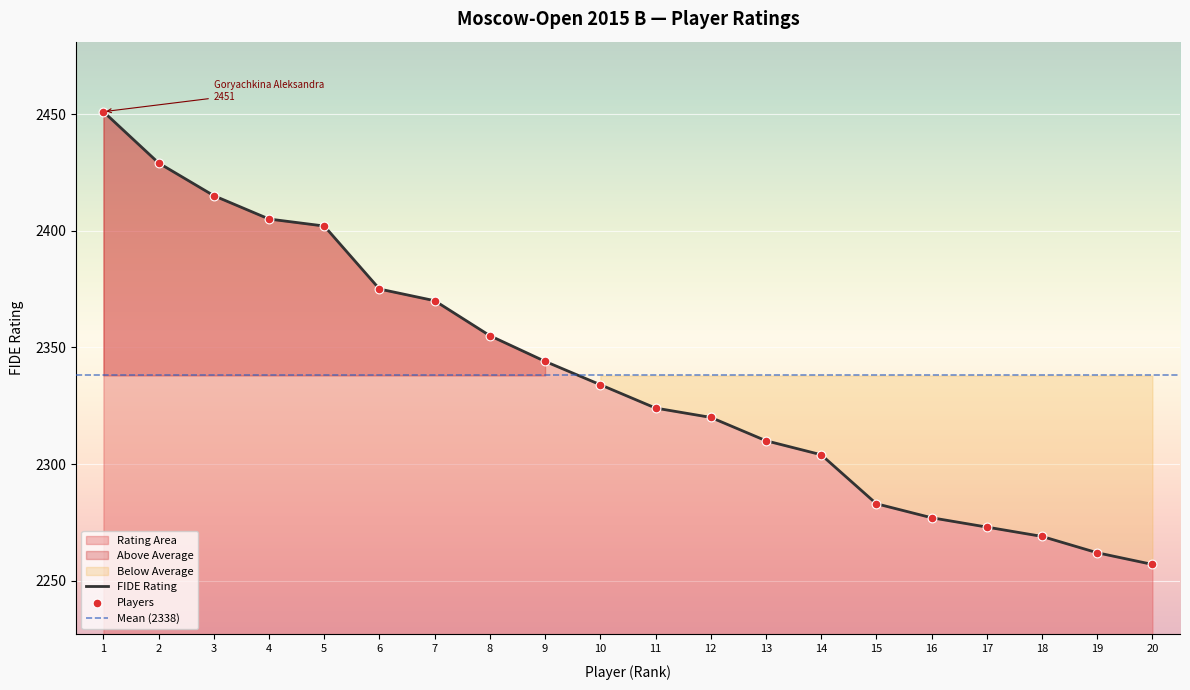

What is the maximum value for FIDE Rating?

2451